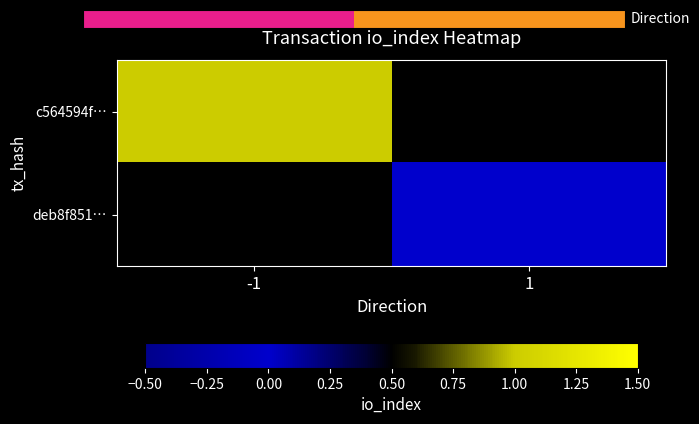

Which category has the highest value across all series?

1